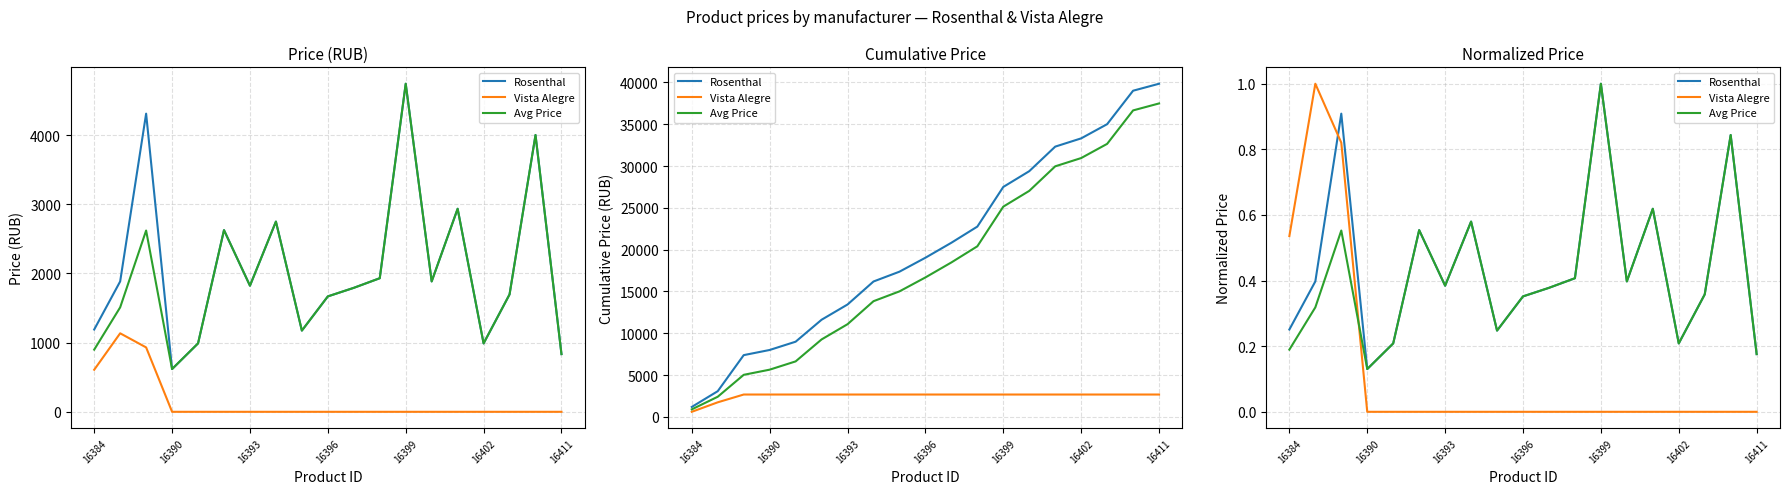

How many lines are shown in the chart?

3